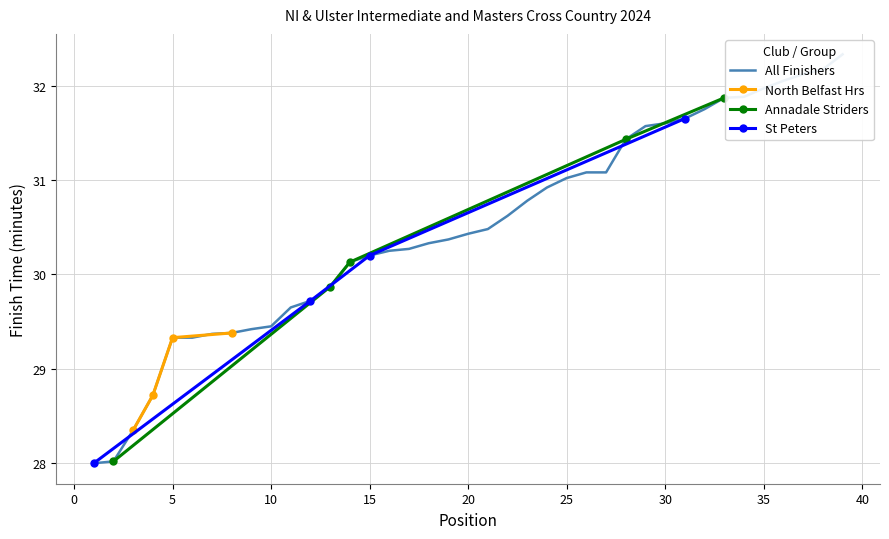

Count the number of categories in the chart.

39